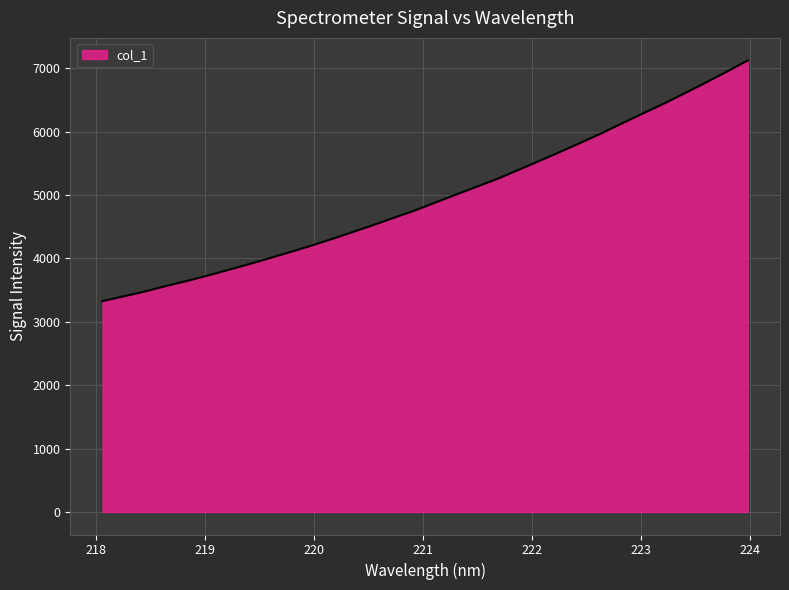

How many lines are shown in the chart?

1